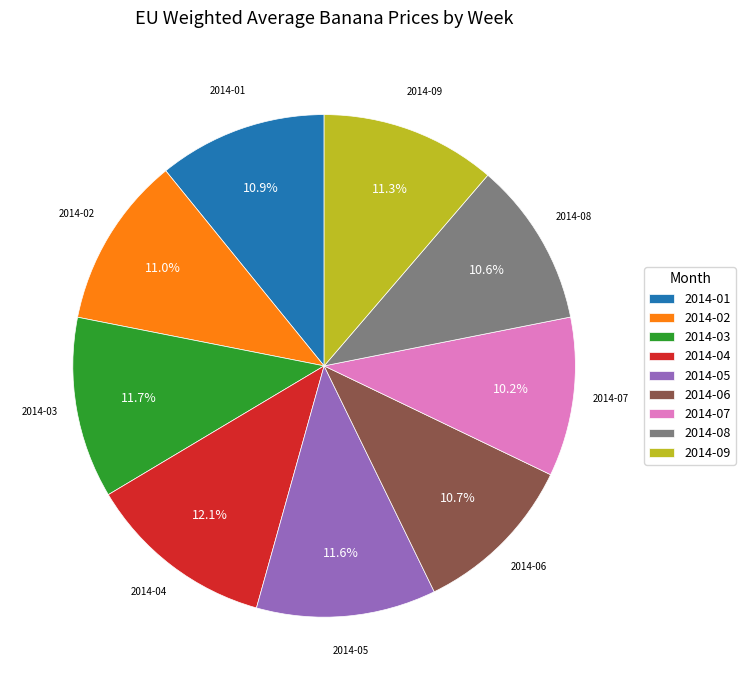

Is there a majority slice in this chart?

No